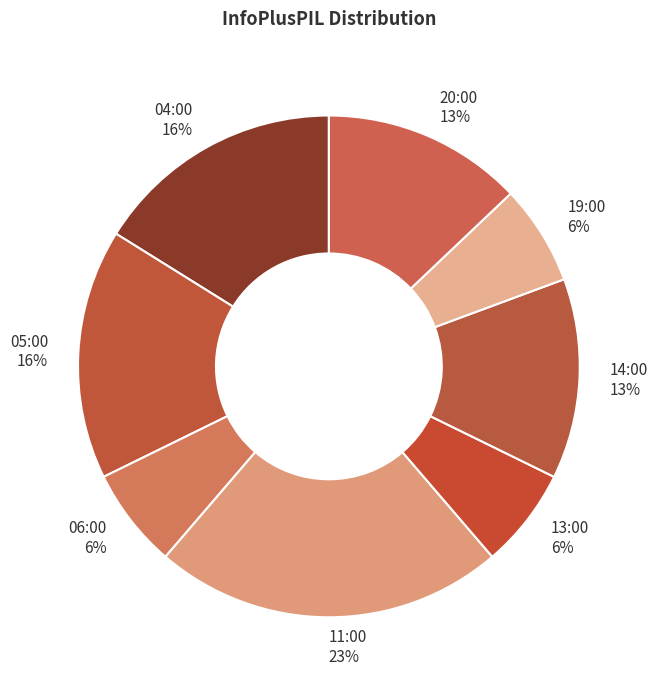

To the nearest percent, what is the combined percentage of 13:00 and 14:00?

19%